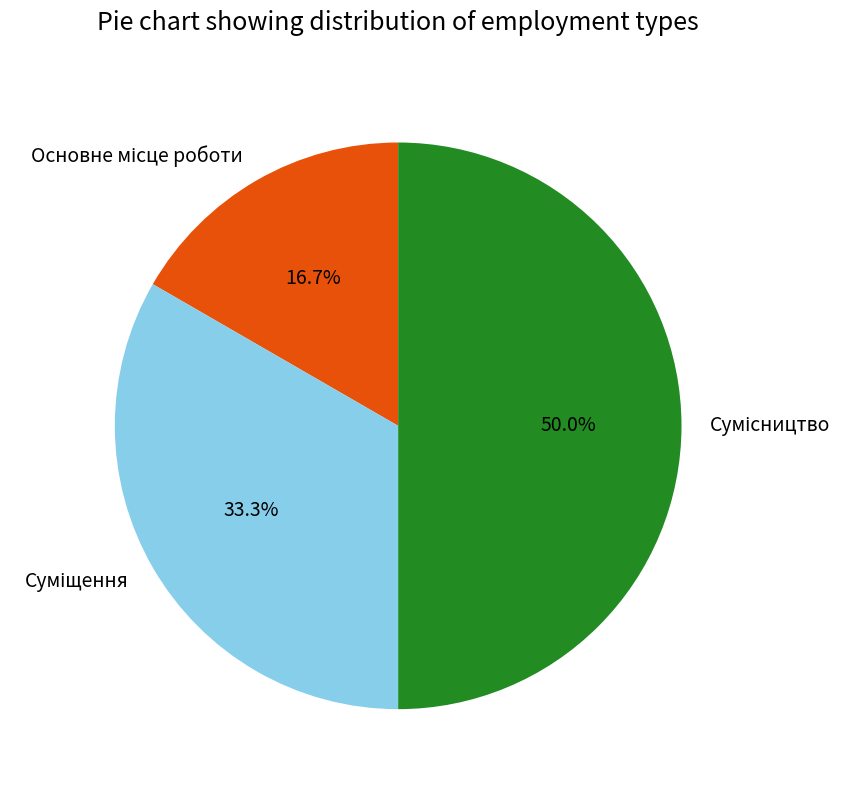

Rank the categories by value from highest to lowest.

Сумісництво, Суміщення, Основне місце роботи